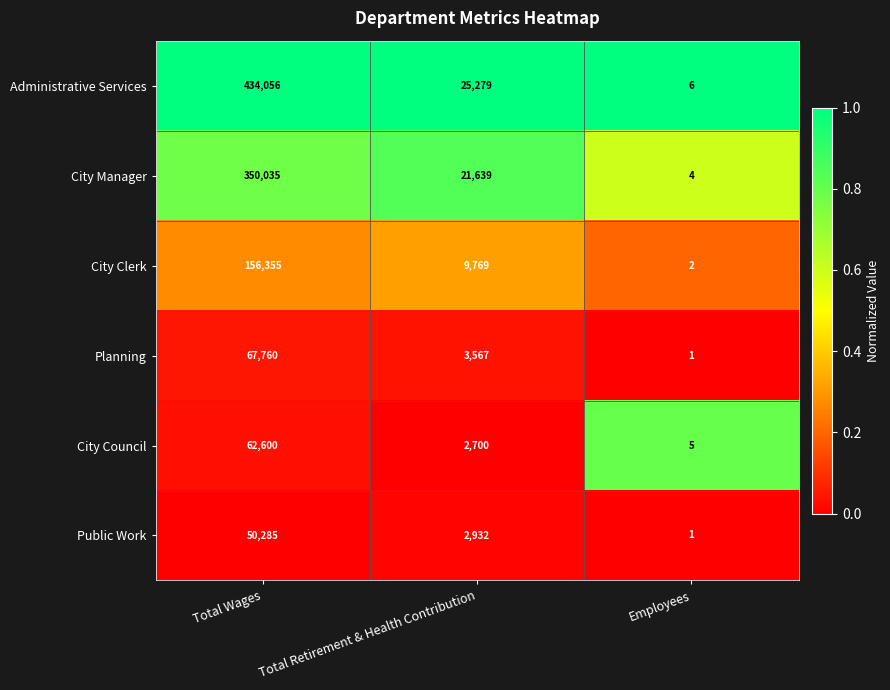

What is the difference between the maximum and second lowest values in the Planning series?

64193